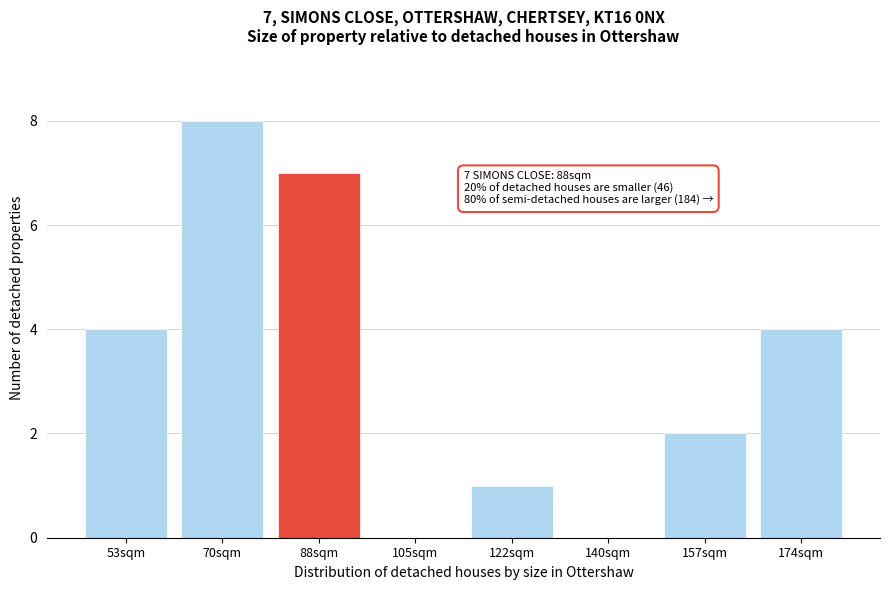

Reading left to right, what are all the values shown in this chart?

53sqm=4	70sqm=8	88sqm=7	105sqm=0	122sqm=1	140sqm=0	157sqm=2	174sqm=4